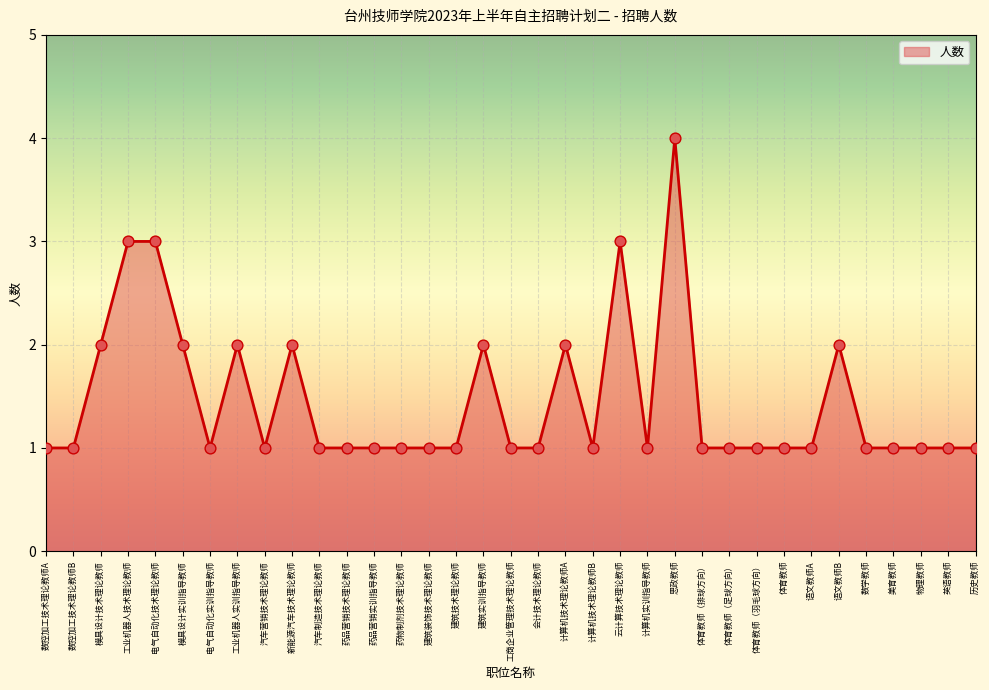

Approximately how many times larger is the value at 工业机器人实训指导教师 compared to 数学教师?

2.0